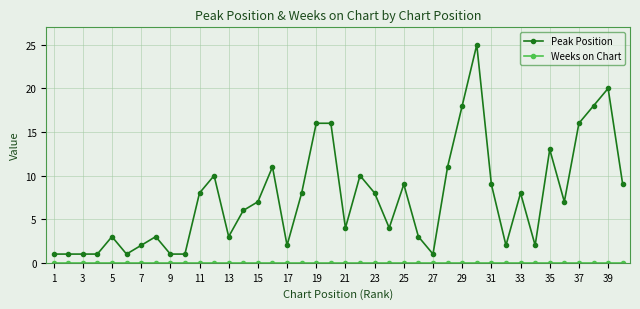

Which series has the largest total across all categories?

Peak Position